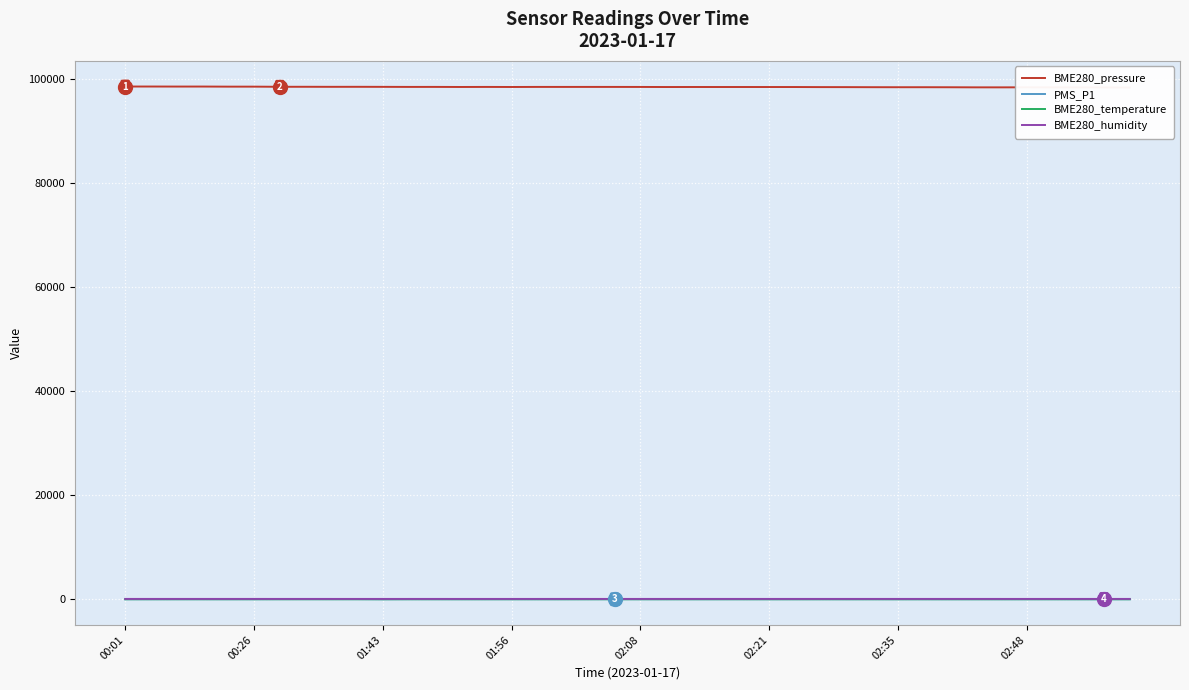

In BME280_temperature, how many points are lower than both neighbors (excluding endpoints)?

7